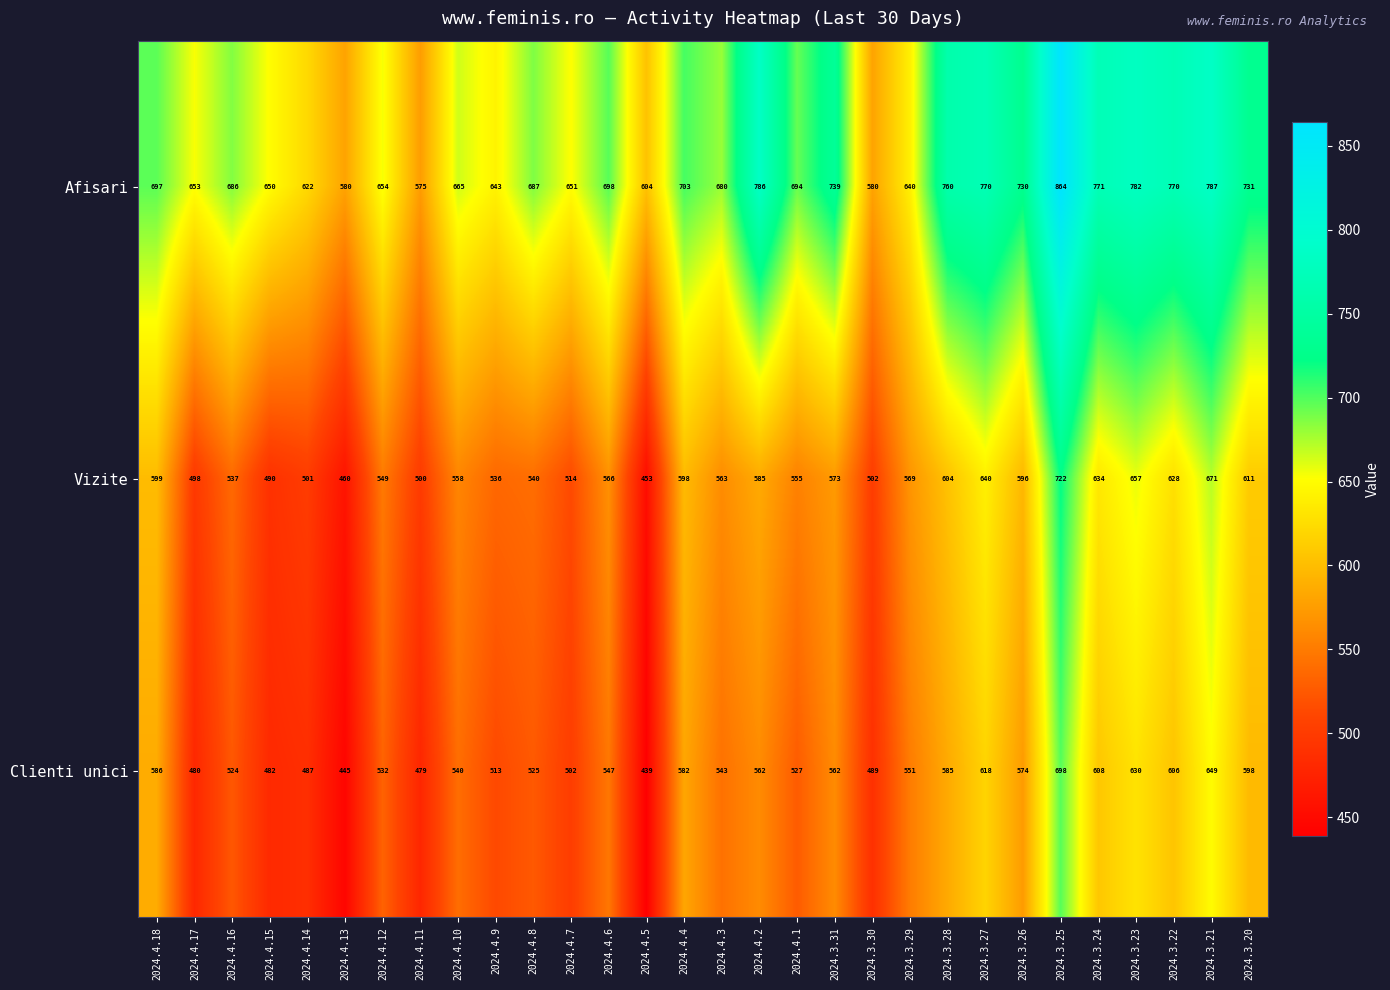

Rank the series at 2024.3.27 from lowest to highest value.

Clienti unici, Vizite, Afisari